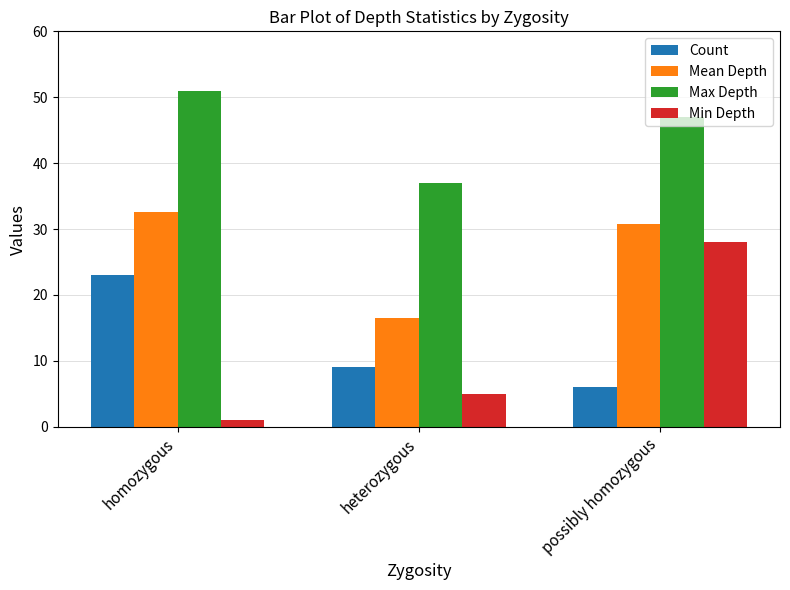

Which series changed the most between heterozygous and possibly homozygous?

Min Depth